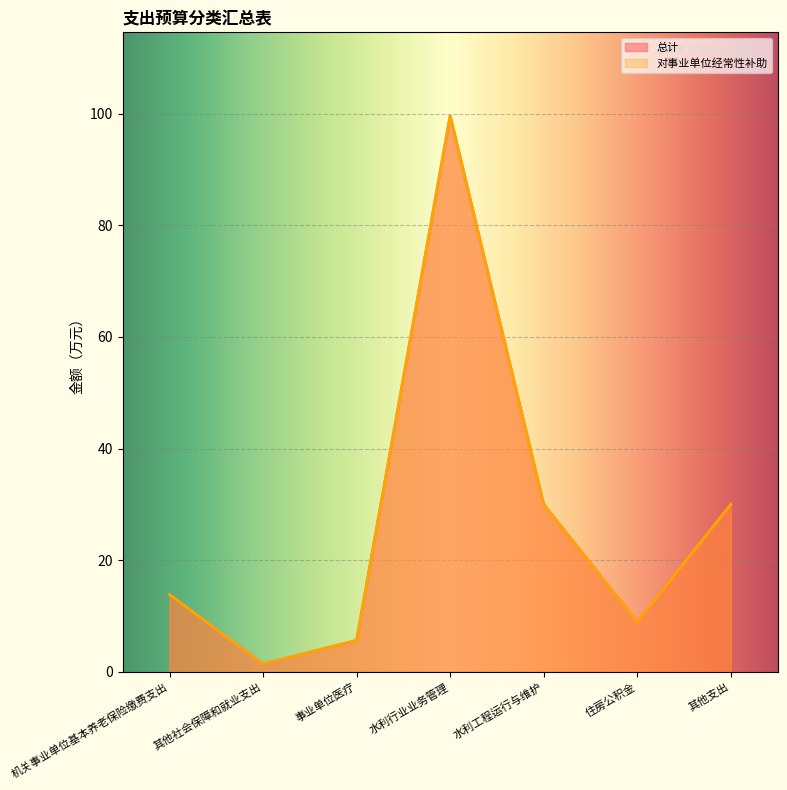

Rank the categories by 总计 value from highest to lowest.

水利行业业务管理, 水利工程运行与维护, 其他支出, 机关事业单位基本养老保险缴费支出, 住房公积金, 事业单位医疗, 其他社会保障和就业支出